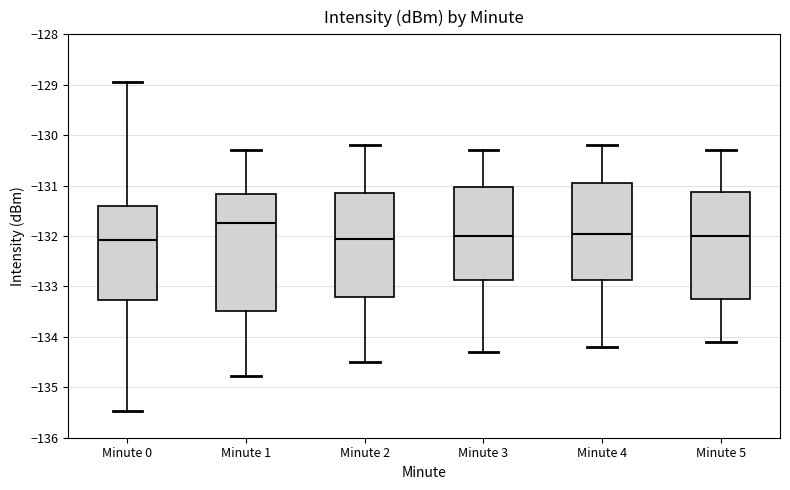

Where does the lower whisker of the box for Minute 0 end on the y-axis? The values are not printed on the chart, so give them approximately, as read against the axis.

-135.5